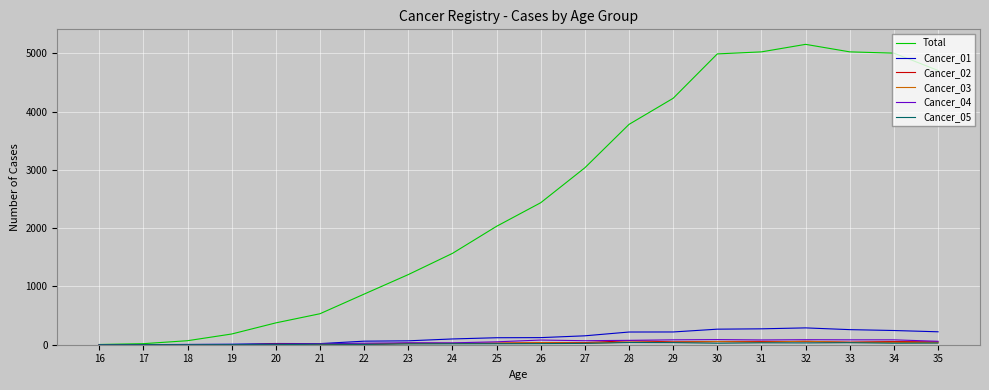

The value of Cancer_01 at 17 is 1. True or false?

True